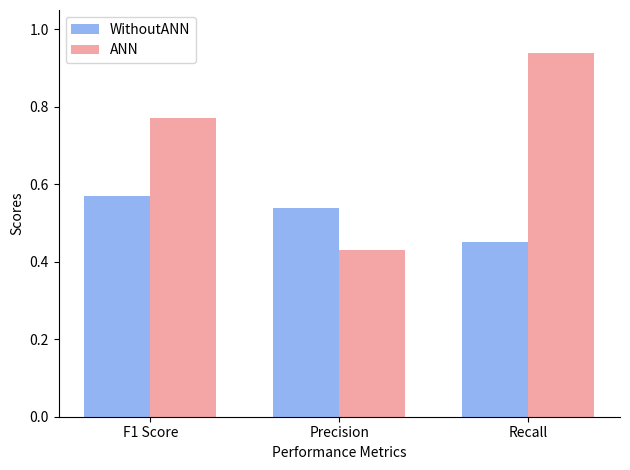

At which category is the sum across all series the highest?

Recall